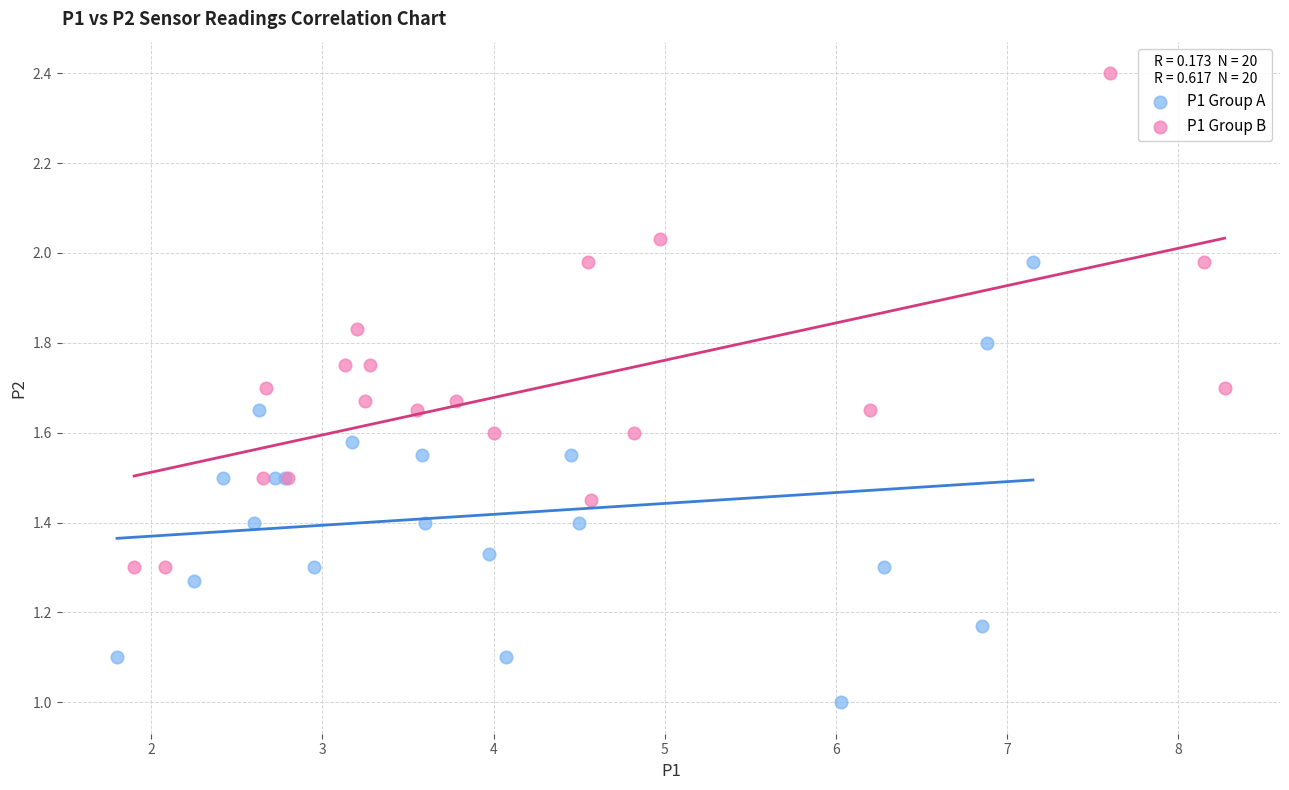

Which series has the widest spread of Y values?

P1 Group B